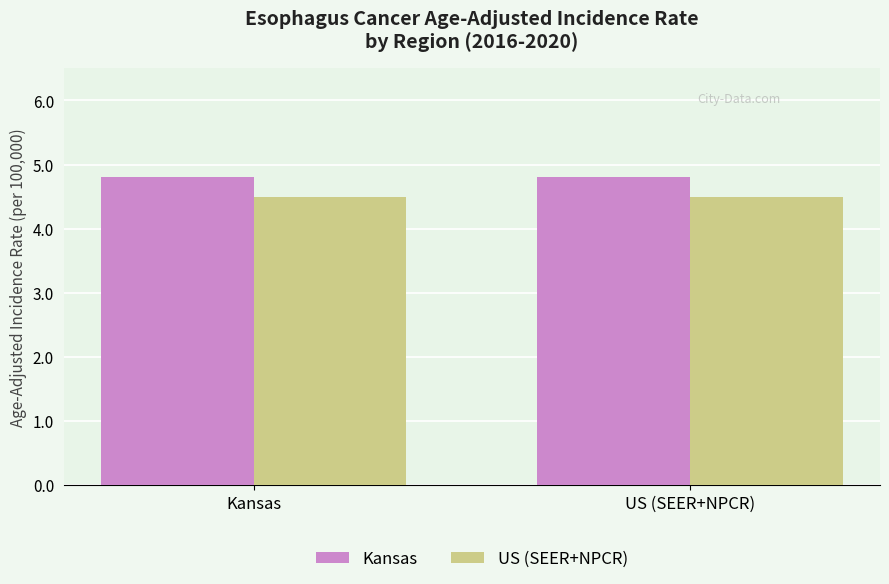

Rank the series by their maximum value, from highest to lowest.

Kansas, US (SEER+NPCR)